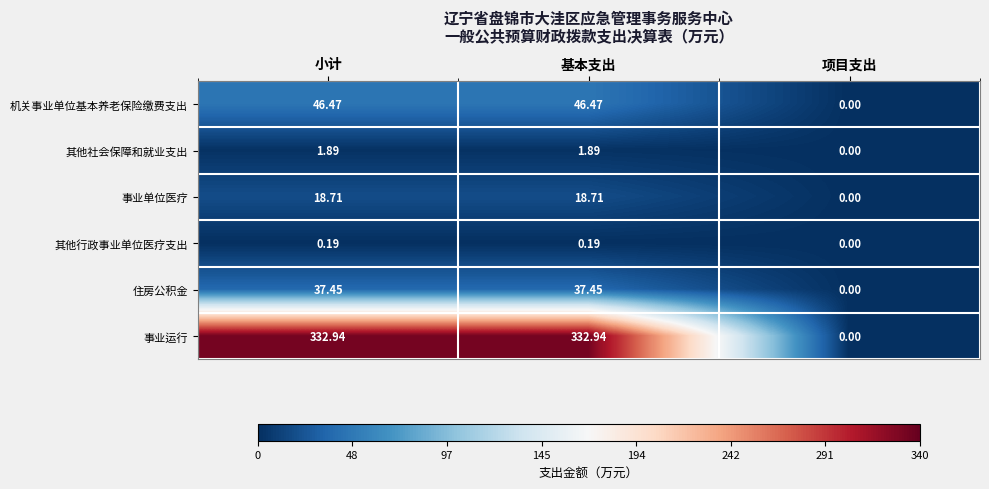

At 小计, list the series in order from smallest to largest.

其他行政事业单位医疗支出, 其他社会保障和就业支出, 事业单位医疗, 住房公积金, 机关事业单位基本养老保险缴费支出, 事业运行